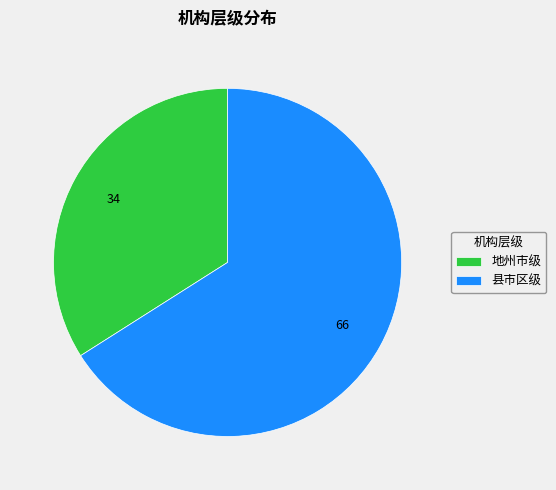

Is it true that 地州市级 is 24% of the pie?

False